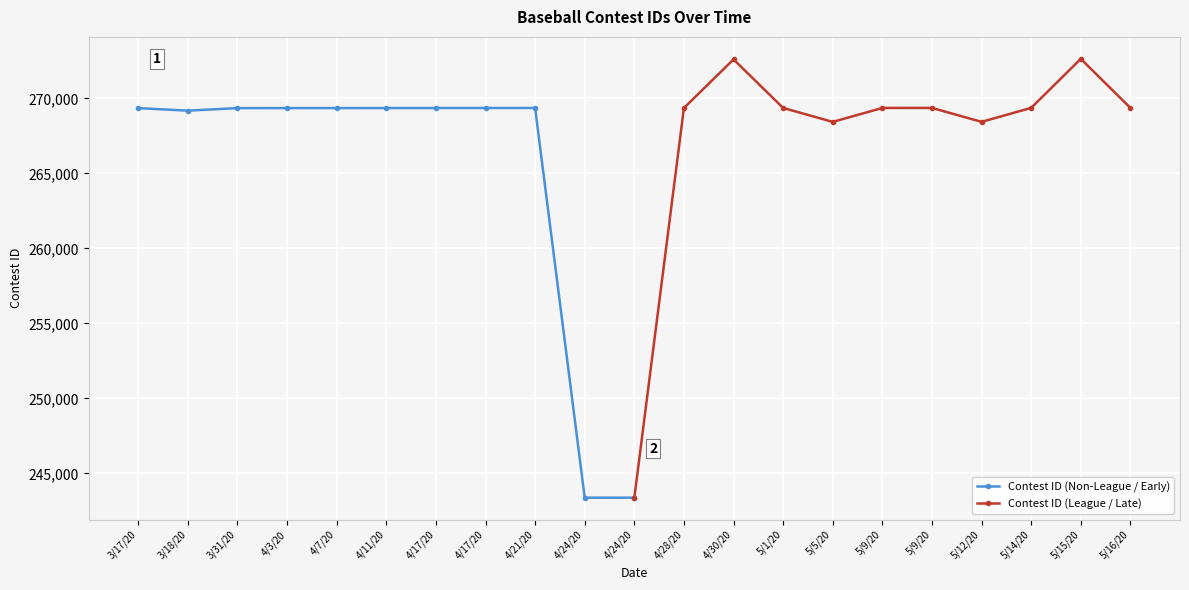

Count the number of categories in the chart.

11